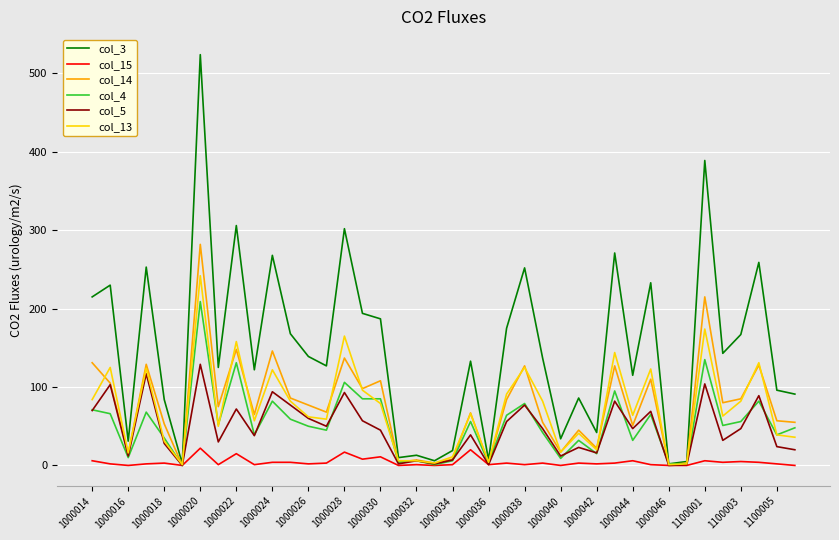

Which series has the largest range (max minus min)?

col_3